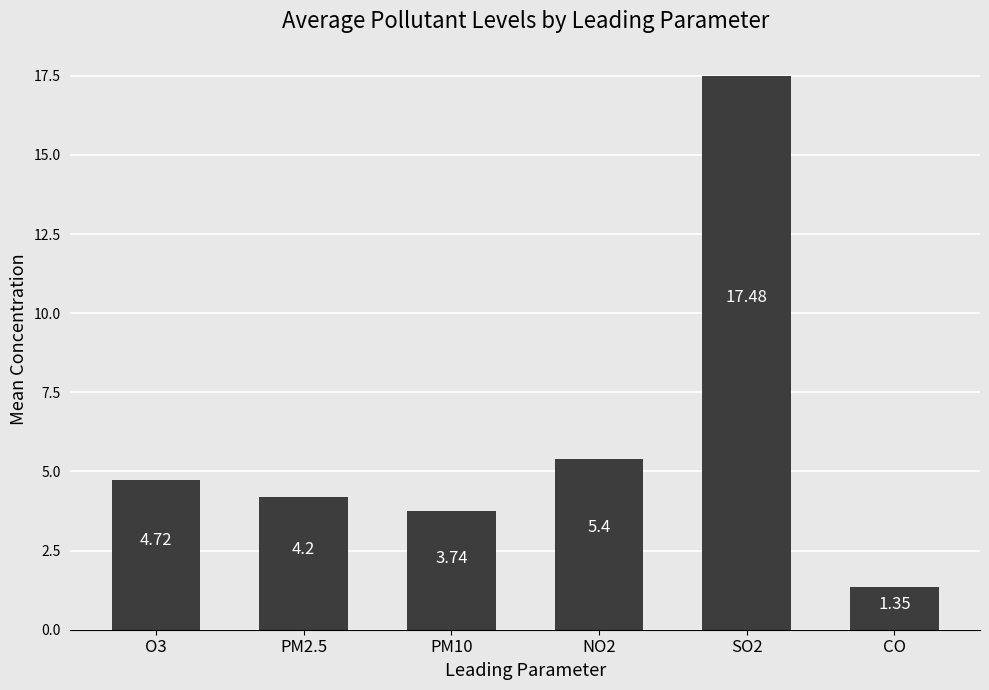

What is the average value?

6.1